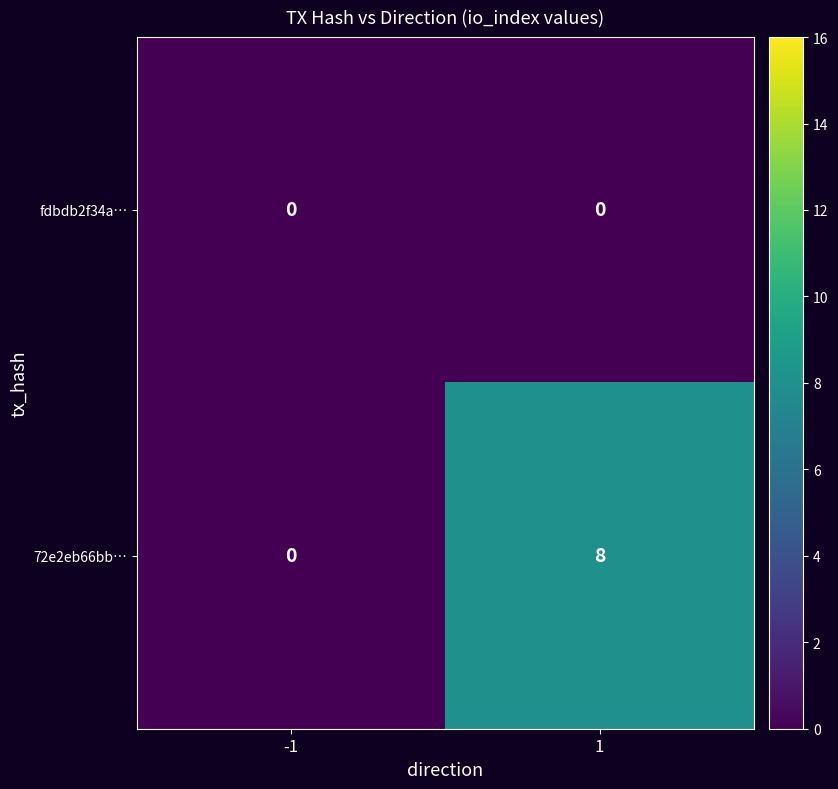

At which category is the sum across all series the highest?

1